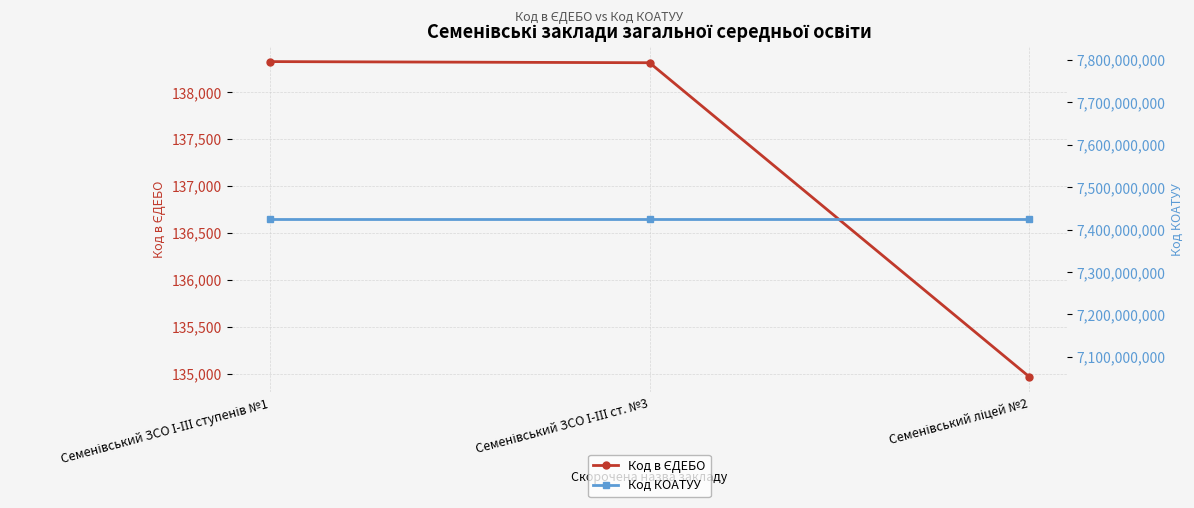

True or false: Код в ЄДЕБО has a value of 134968 at Семенівський ліцей №2.

True